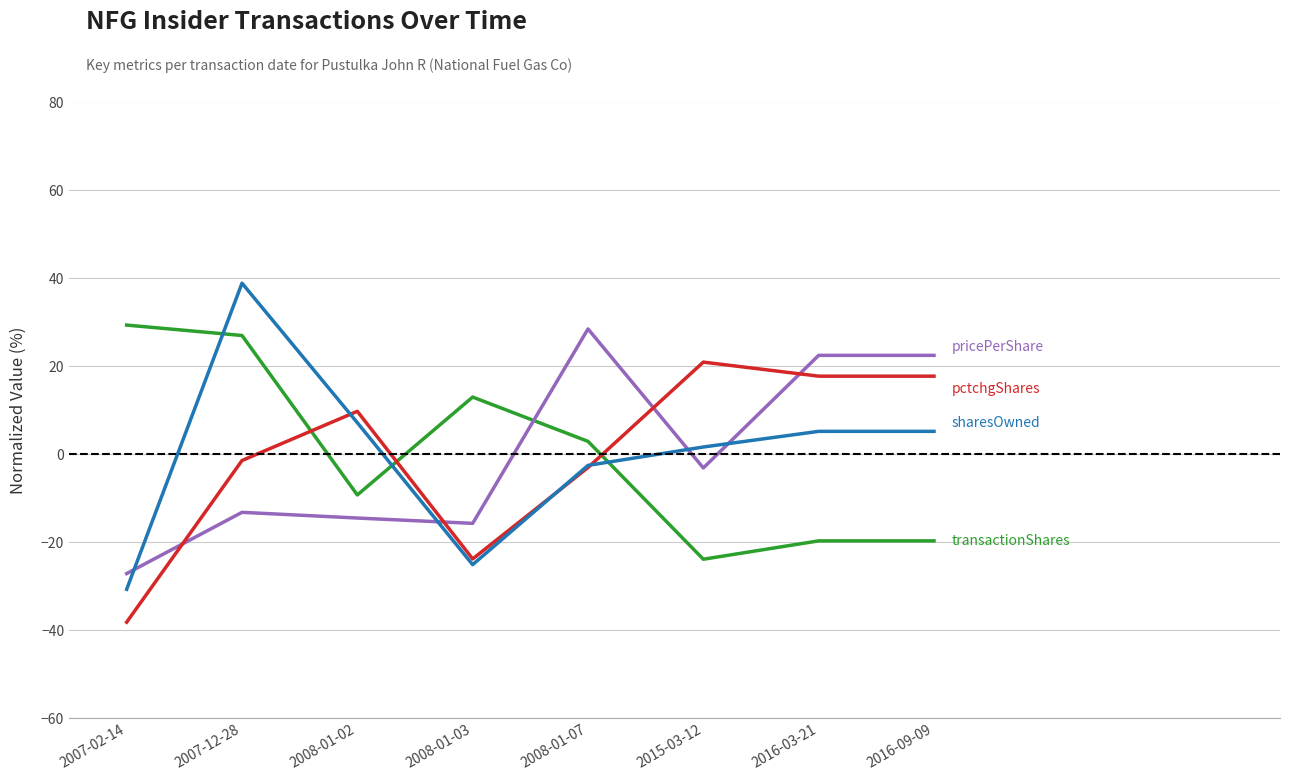

At which category is the sum across all series the highest?

2007-12-28